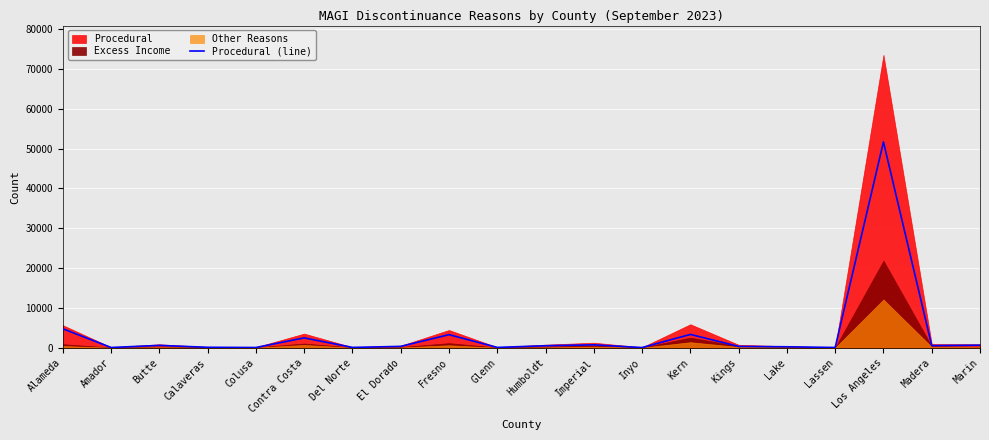

Is it true that the value at Calaveras is 65?

False